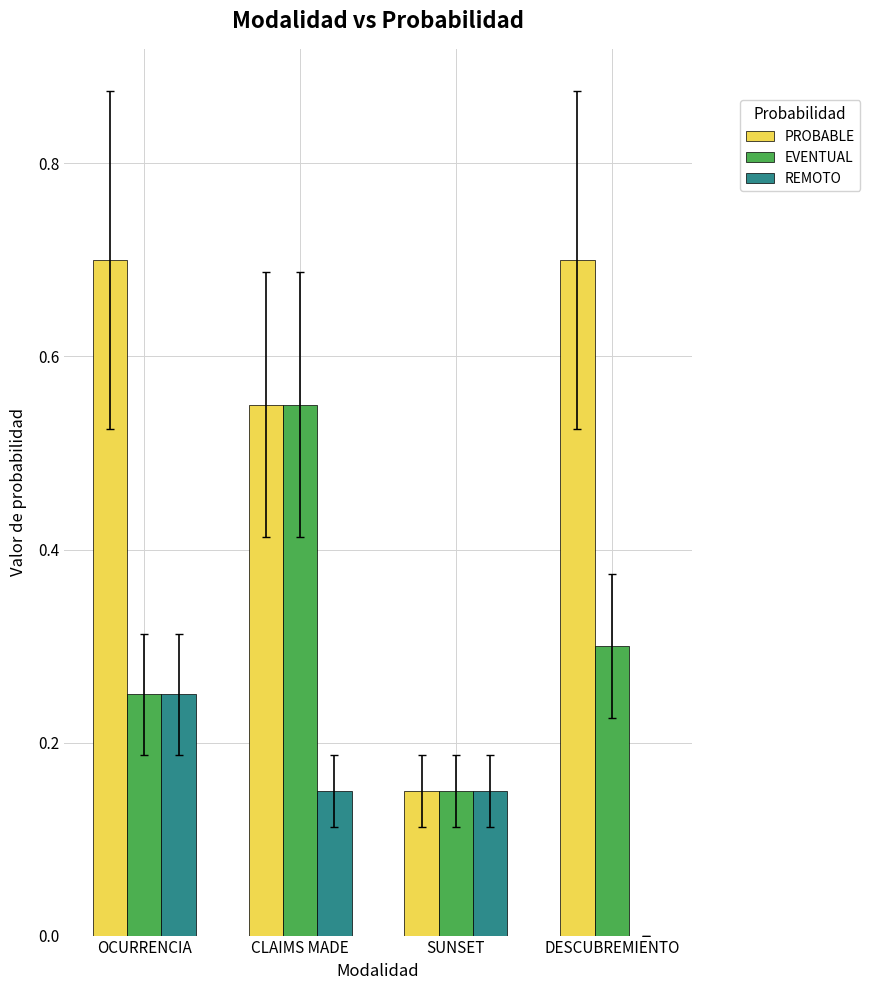

Is it true that EVENTUAL equals 0.2 at SUNSET?

False